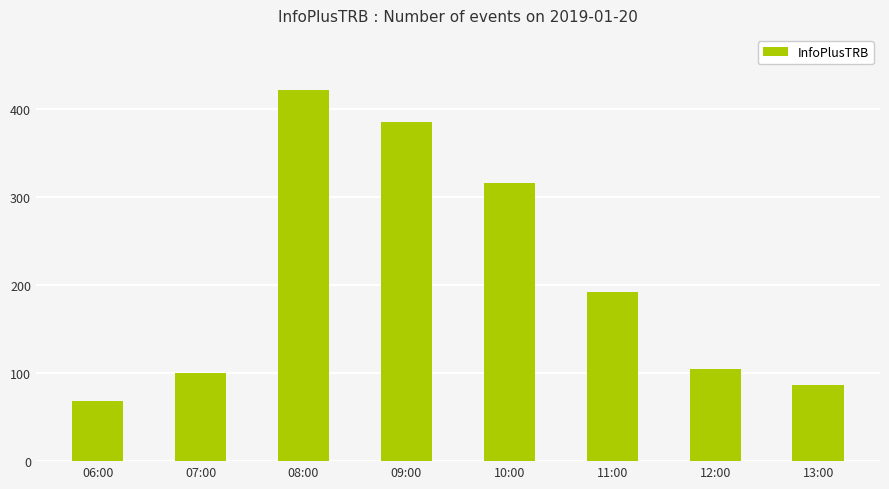

How many series are shown in this chart?

1